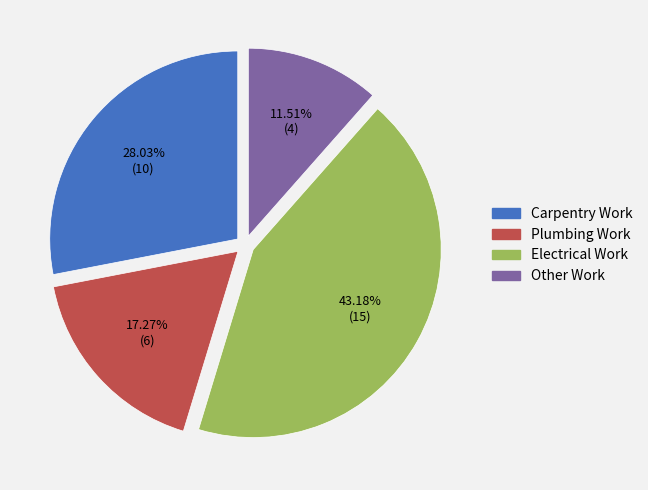

To the nearest percent, what is the difference between the Carpentry Work and Electrical Work slice percentages?

15%